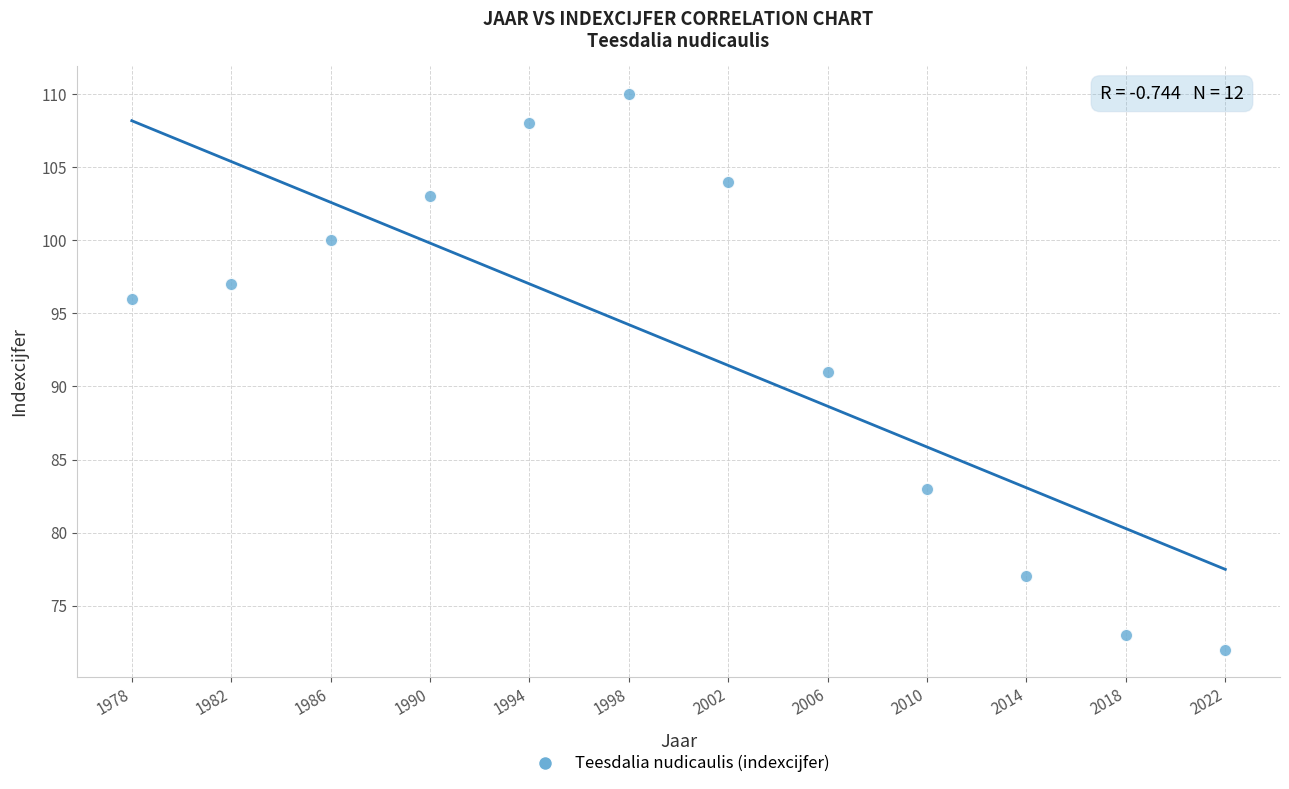

What is the range of X values (max minus min)?

44